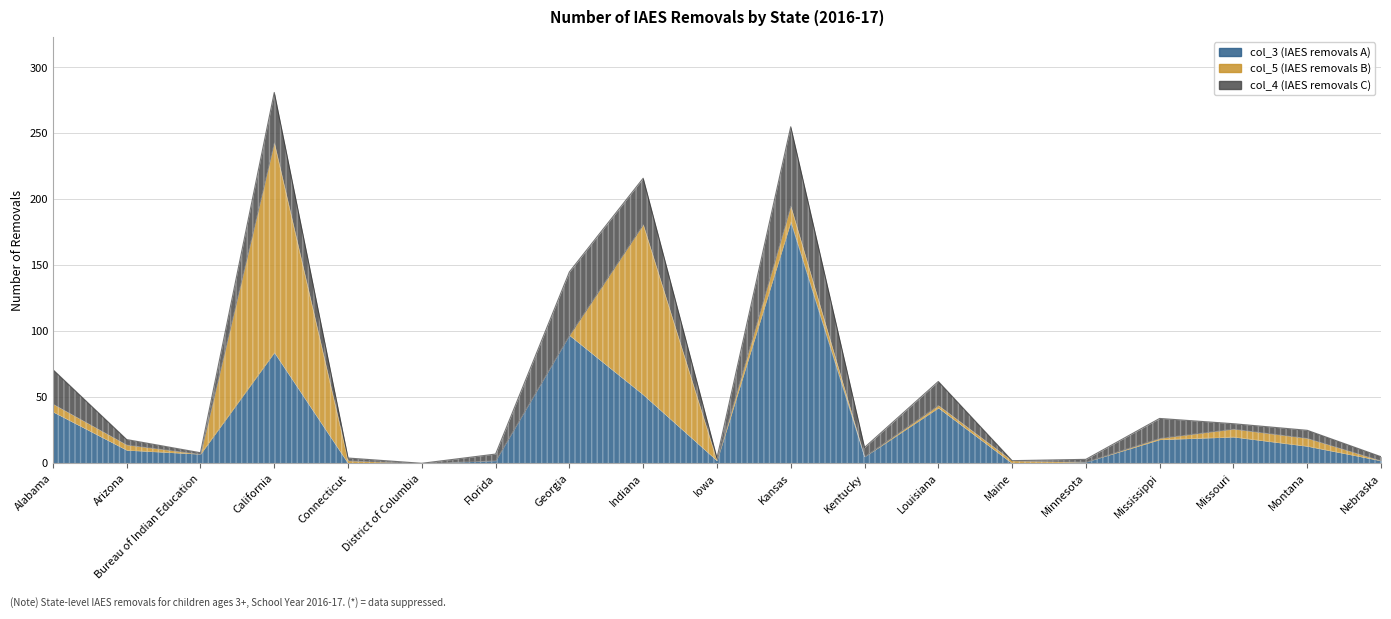

What is the difference between the col_4 (IAES removals C) values at Montana and Louisiana?

12